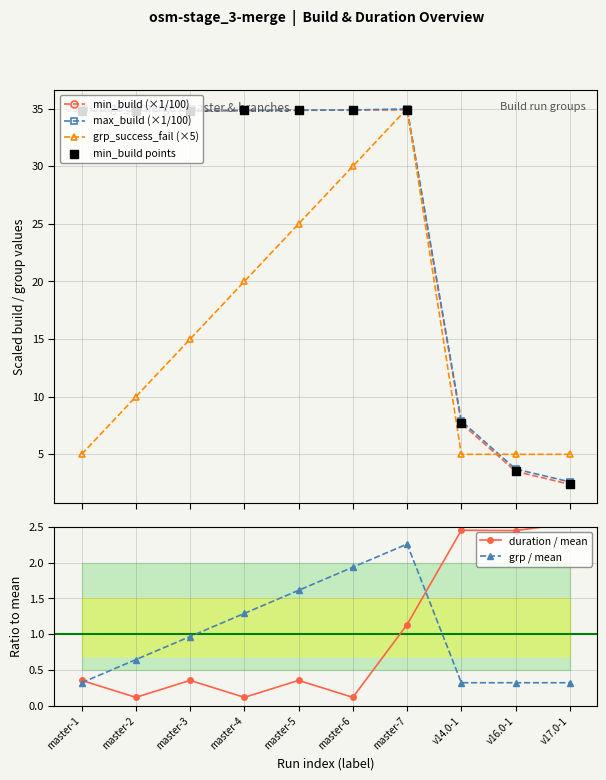

Which series reaches the maximum Y coordinate?

grp_success_fail (×5)